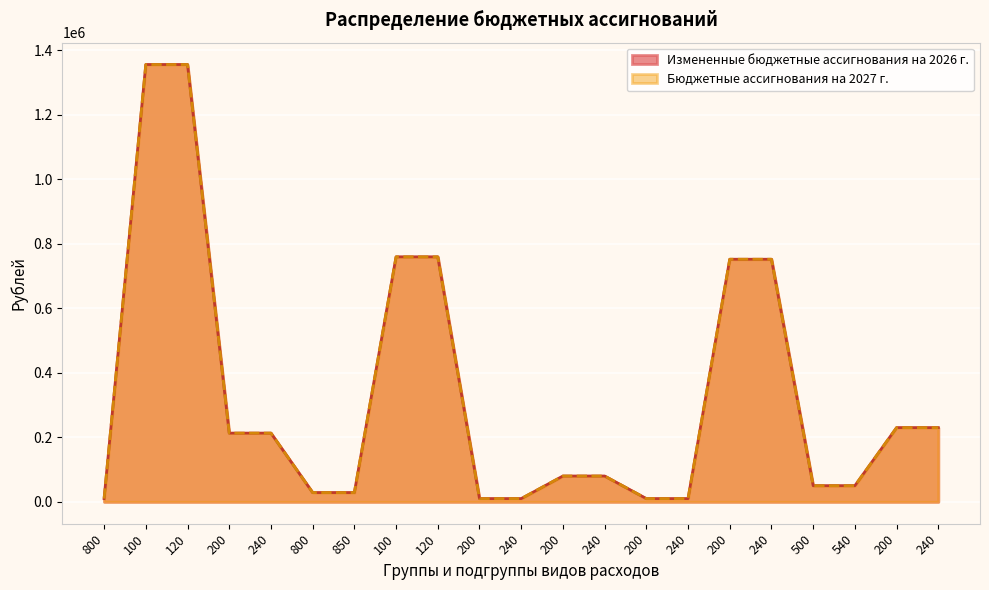

List the labels in order of Измененные бюджетные ассигнования на 2026 г. value, smallest first.

800, 200, 240, 200, 240, 800, 850, 500, 540, 200, 240, 200, 240, 200, 240, 200, 240, 100, 120, 100, 120